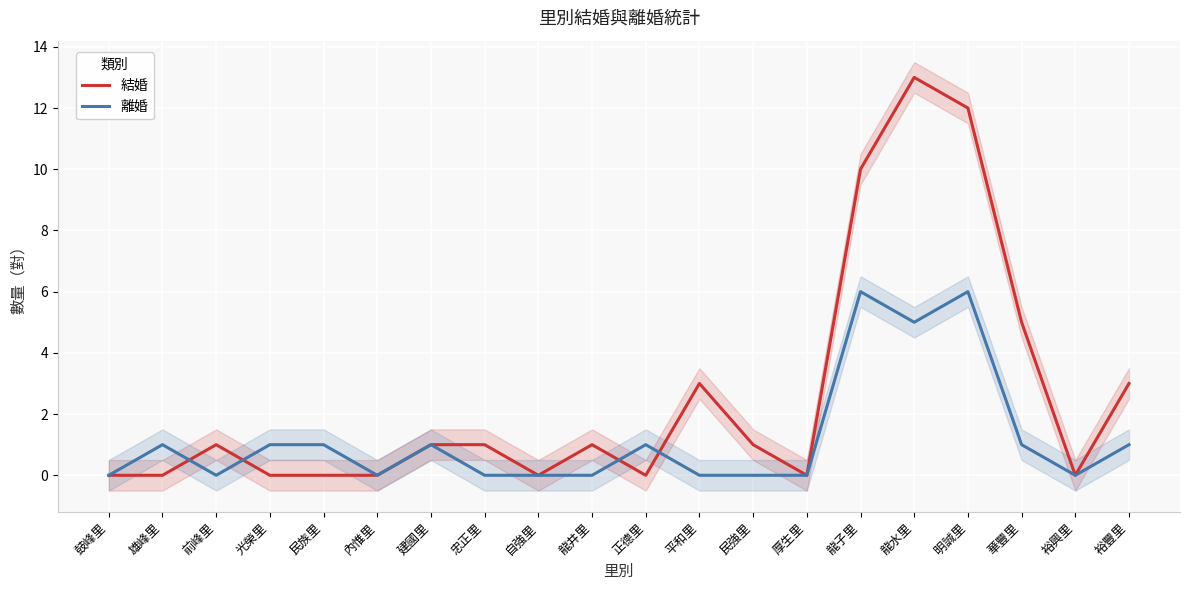

What is the difference between the maximum and second lowest values in the 結婚 series?

13